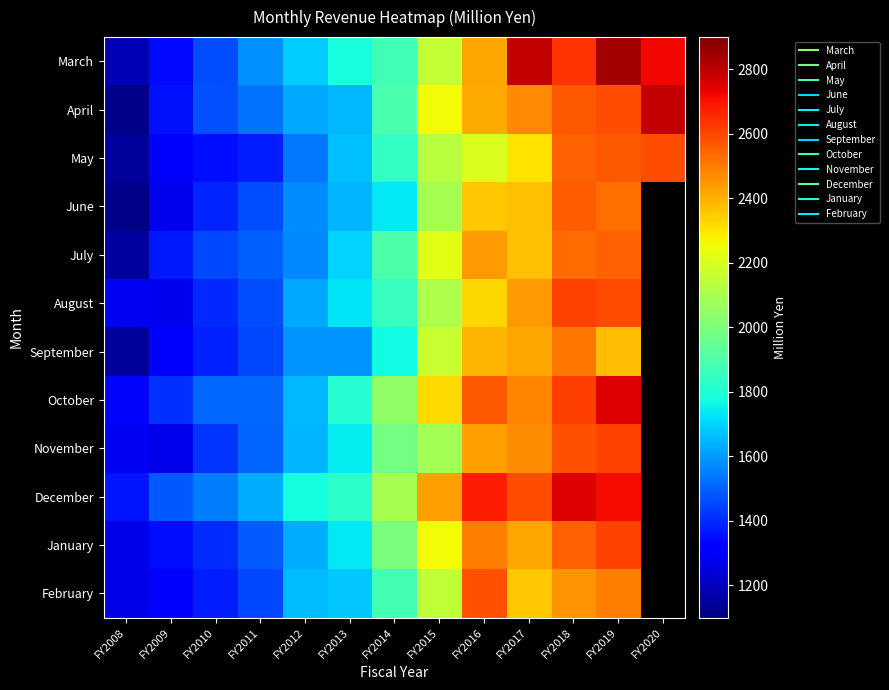

Rank the series by their maximum value, from highest to lowest.

March, April, October, December, August, November, January, May, February, June, July, September